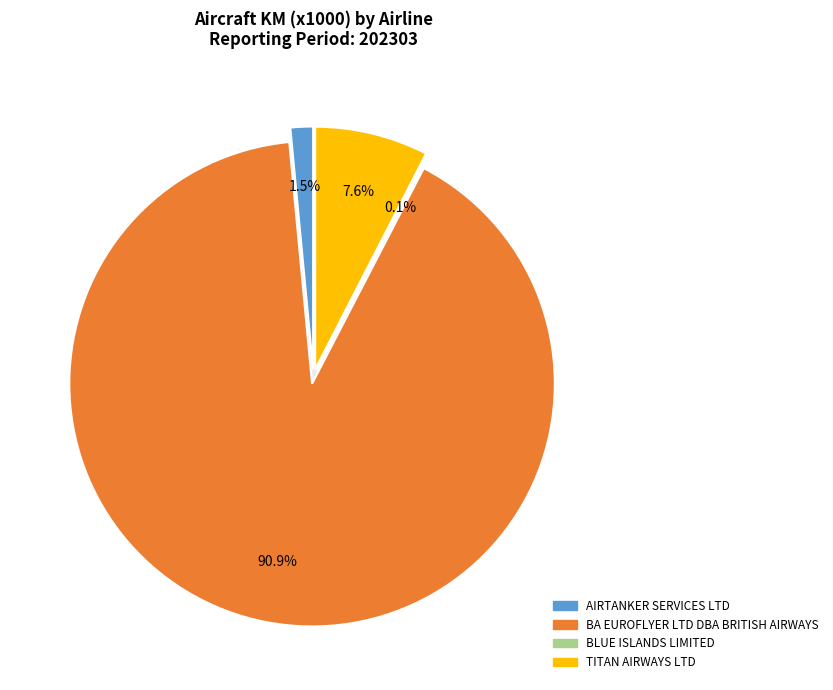

Is it true that AIRTANKER SERVICES LTD is 11% of the pie?

False